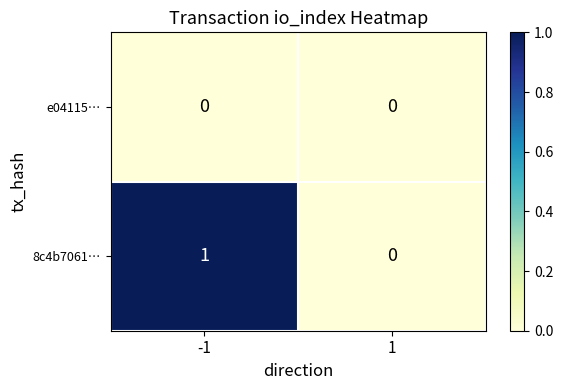

Which series has the largest range (max minus min)?

8c4b7061…